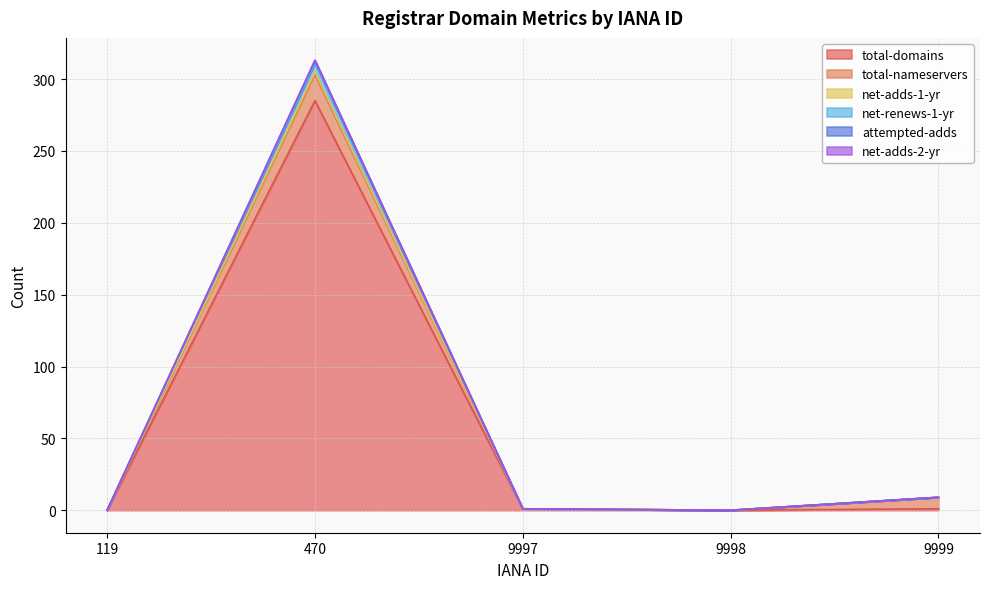

What is the highest value of the attempted-adds series?

311